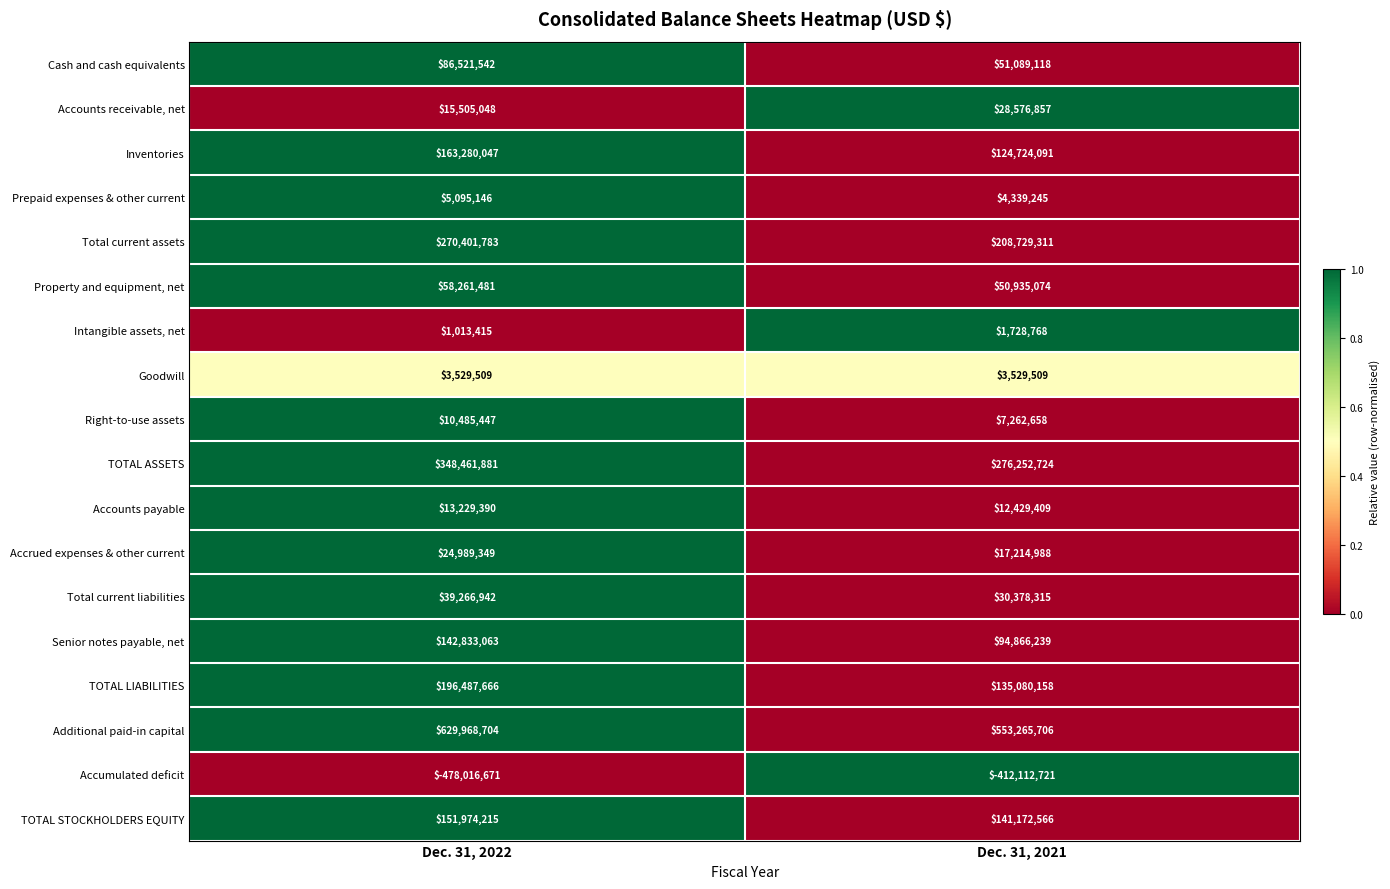

What is the sum of the Inventories values at Dec. 31, 2021 and Dec. 31, 2022?

288004138